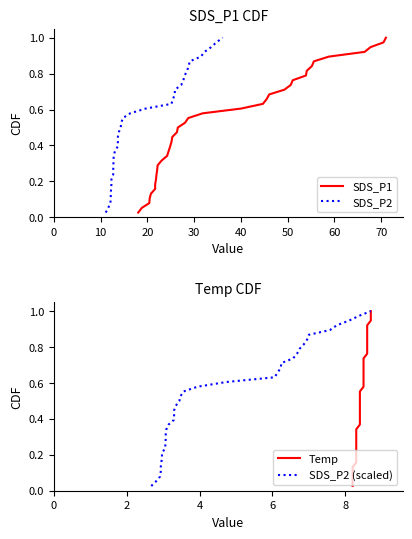

How many lines are shown in the chart?

4